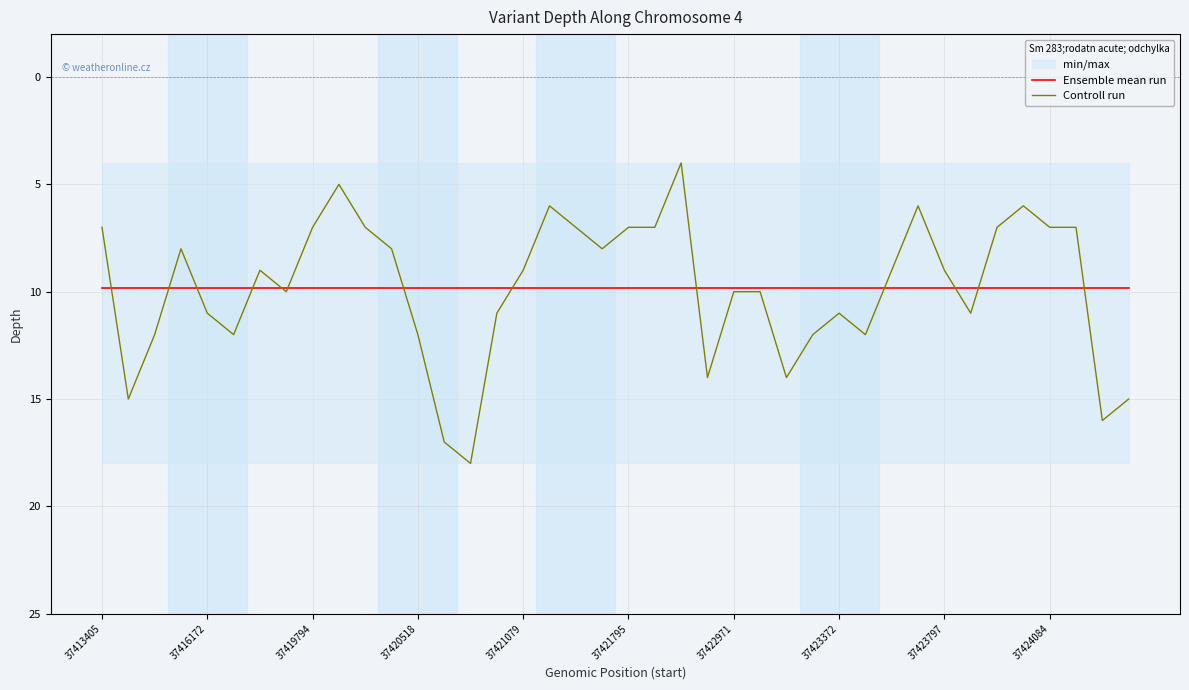

The Controll run series shows 7.0 at 21. True or false?

True